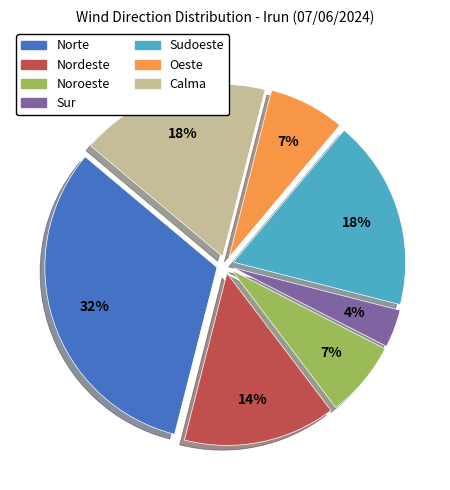

Count the number of slices in the pie.

7